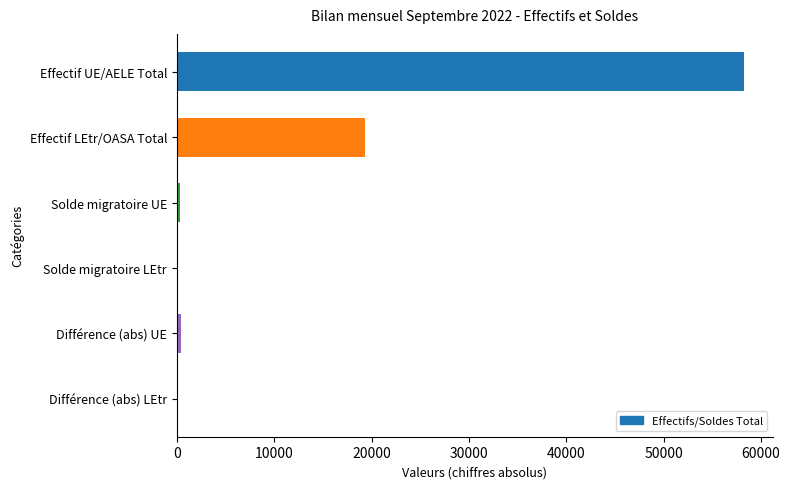

Reading left to right, transcribe all the data shown in this chart.

58277	19342	333	20	482	106